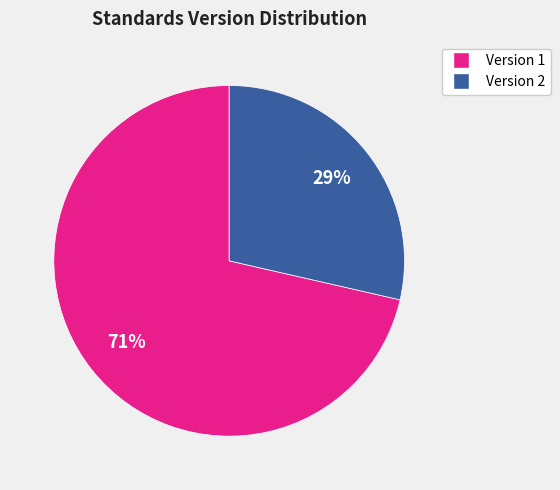

To the nearest percent, what is the average slice percentage?

50%